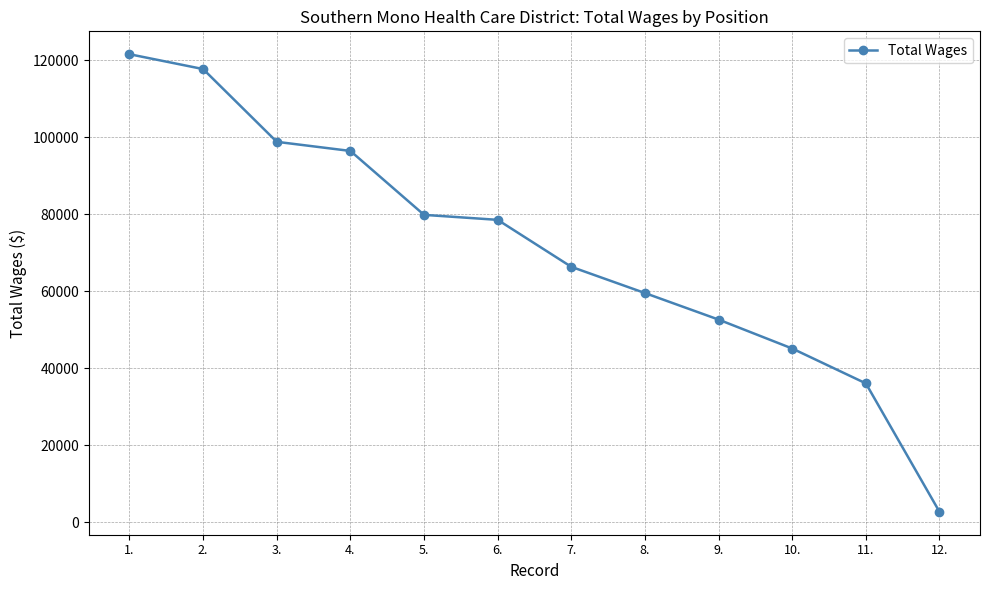

Reading left to right, transcribe all the data shown in this chart.

1.=121569	2.=117708	3.=98808	4.=96436	5.=79831	6.=78532	7.=66326	8.=59513	9.=52616	10.=45100	11.=36042	12.=2667